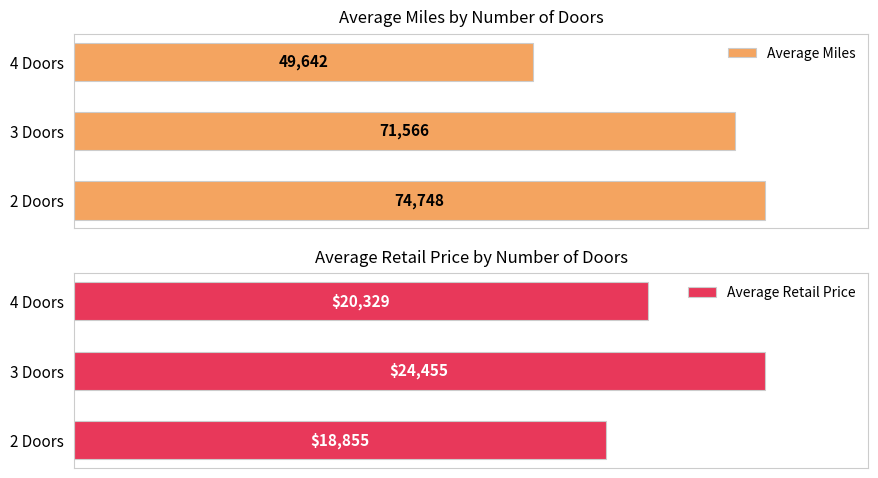

At how many categories does at least one series exceed 60594?

2